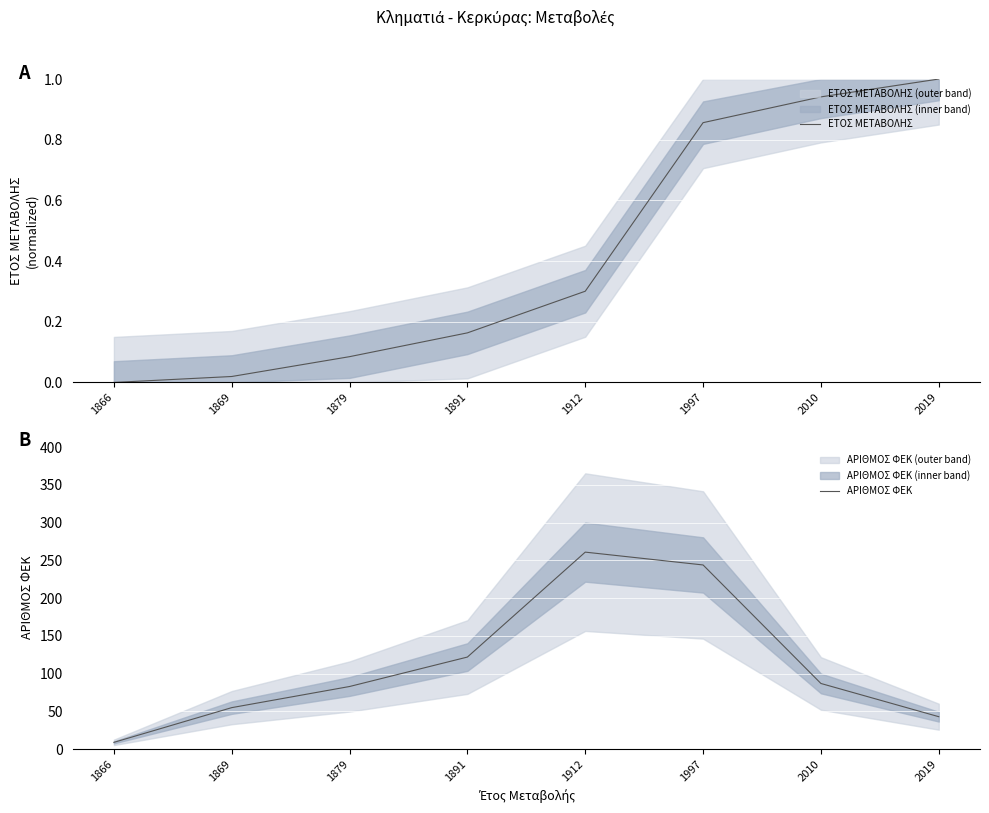

What is the greatest value displayed?

261.0